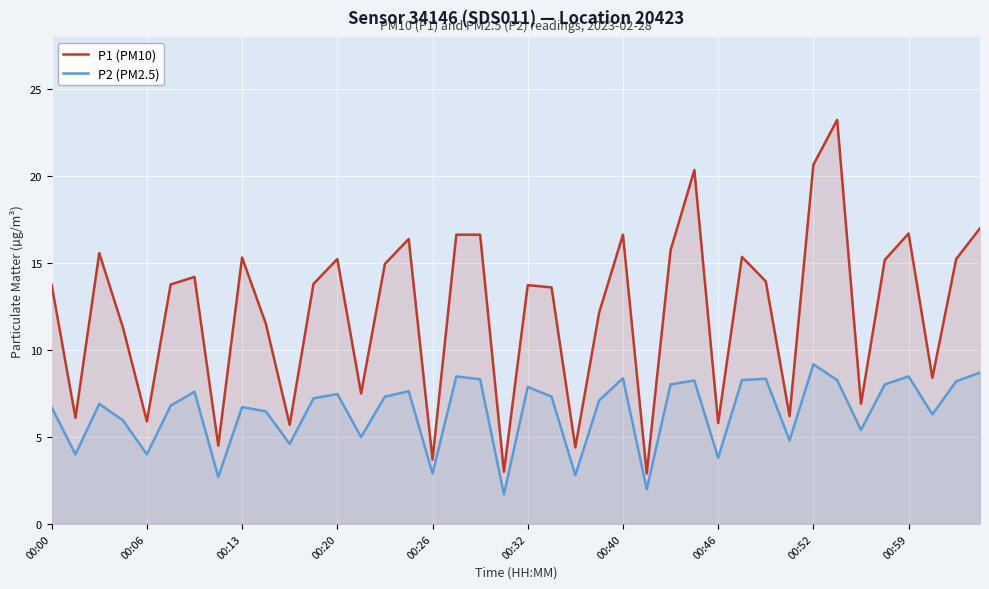

How many interior local peaks does the P2 (PM2.5) series have?

12